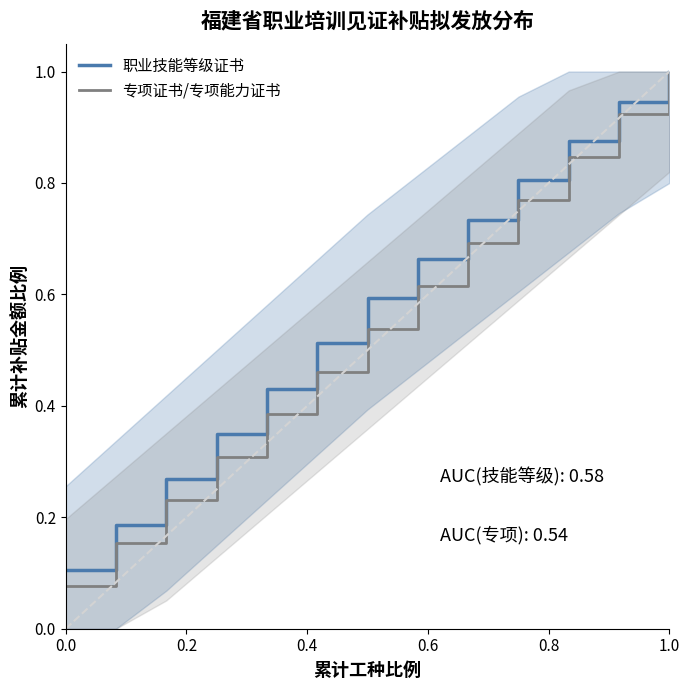

At which label does 职业技能等级证书 reach its peak?

1.0